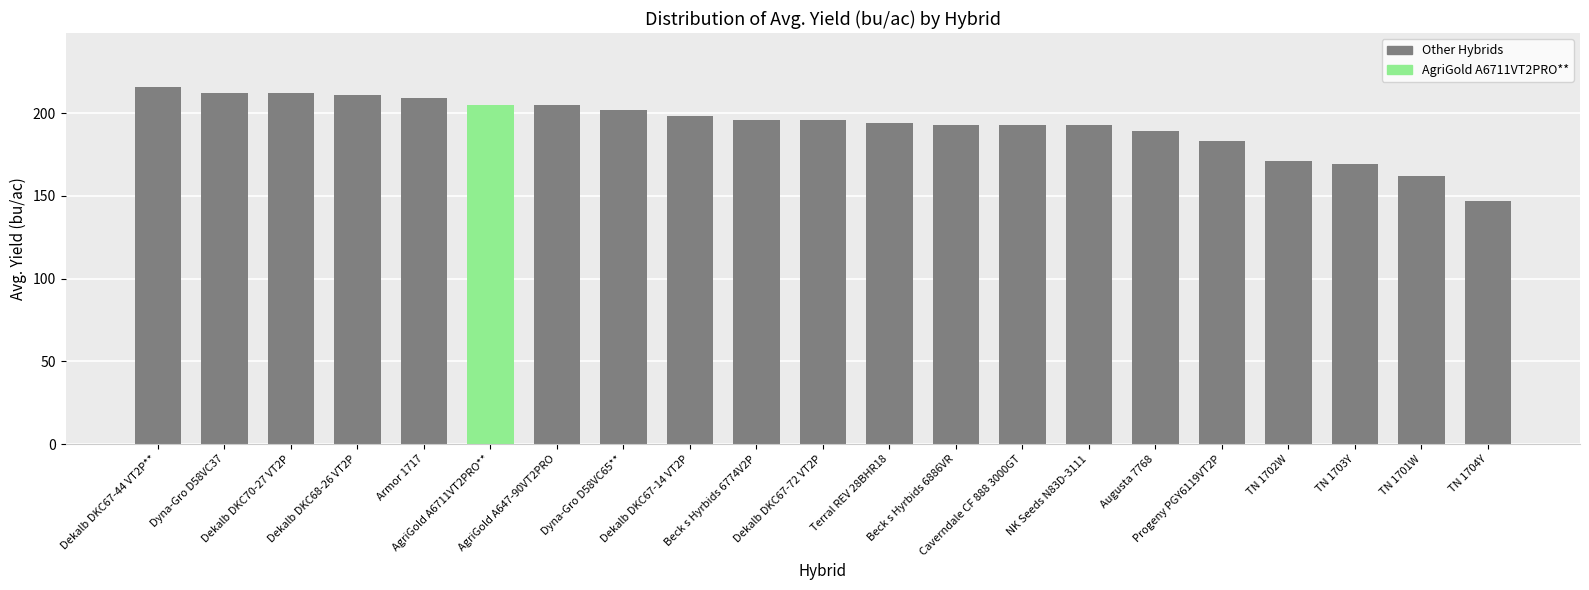

What is the change in value from AgriGold A647-90VT2PRO to Dekalb DKC67-72 VT2P?

-9